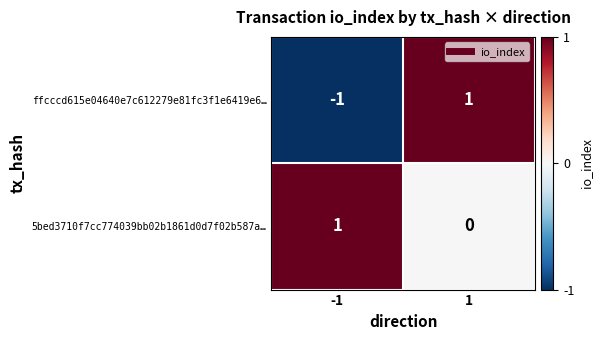

What is the difference between the highest and lowest values at -1?

2